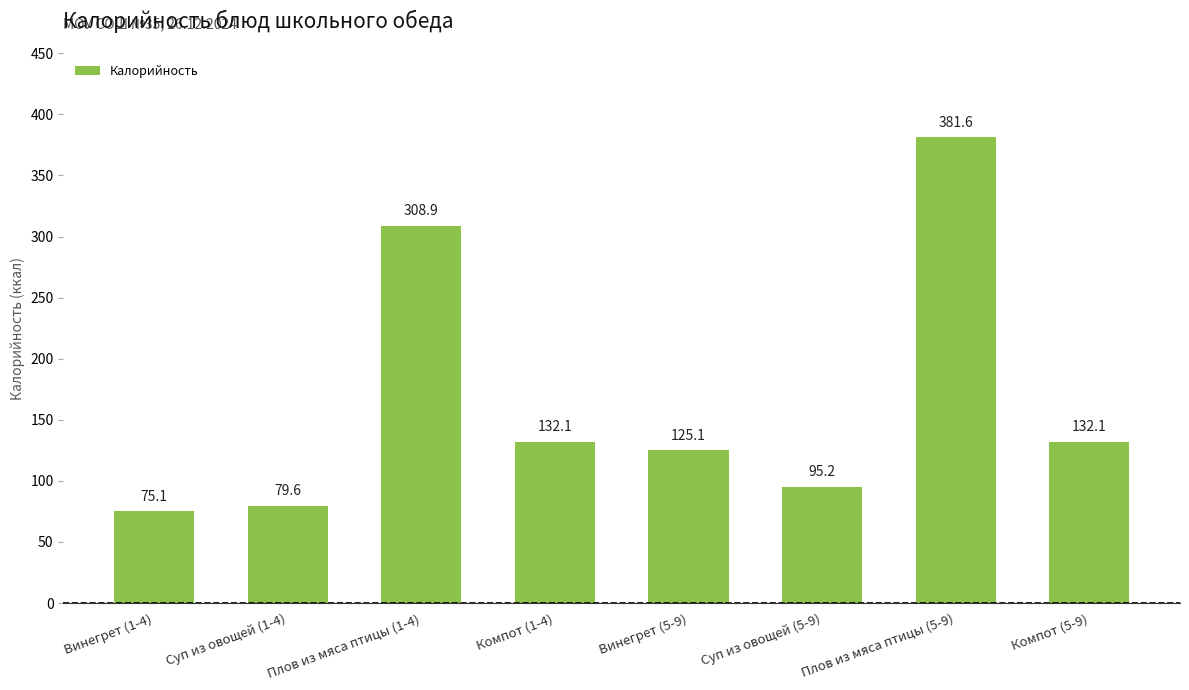

Which label corresponds to the smallest value in the chart?

Винегрет (1-4)